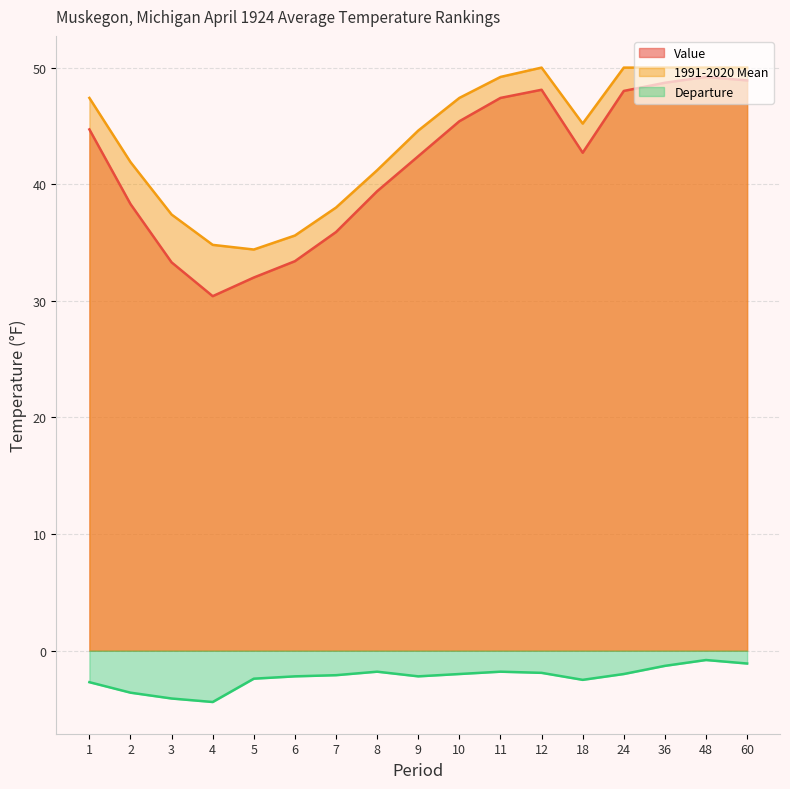

True or false: Departure and 1991-2020 Mean intersect in this chart.

False